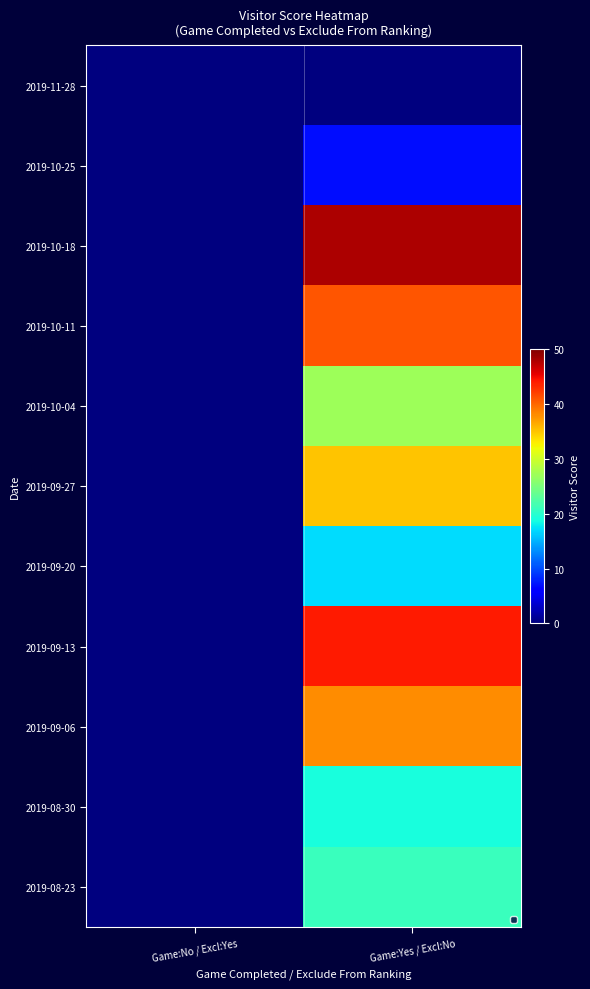

Reading left to right, list all the values displayed in this chart.

2019-11-28: Game:No / Excl:Yes=0	Game:Yes / Excl:No=0
2019-10-25: Game:No / Excl:Yes=0	Game:Yes / Excl:No=7
2019-10-18: Game:No / Excl:Yes=0	Game:Yes / Excl:No=48
2019-10-11: Game:No / Excl:Yes=0	Game:Yes / Excl:No=41
2019-10-04: Game:No / Excl:Yes=0	Game:Yes / Excl:No=27
2019-09-27: Game:No / Excl:Yes=0	Game:Yes / Excl:No=35
2019-09-20: Game:No / Excl:Yes=0	Game:Yes / Excl:No=17
2019-09-13: Game:No / Excl:Yes=0	Game:Yes / Excl:No=44
2019-09-06: Game:No / Excl:Yes=0	Game:Yes / Excl:No=38
2019-08-30: Game:No / Excl:Yes=0	Game:Yes / Excl:No=19
2019-08-23: Game:No / Excl:Yes=0	Game:Yes / Excl:No=21